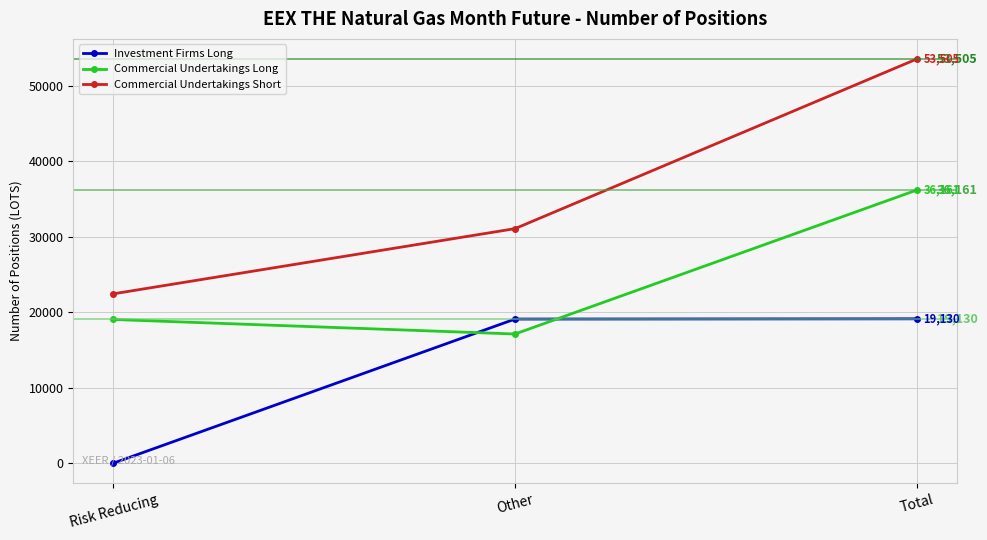

Reading right to left, list all the values displayed in this chart.

Investment Firms Long: 19130	19099	31
Commercial Undertakings Long: 36161	17120	19041
Commercial Undertakings Short: 53505	31064	22441